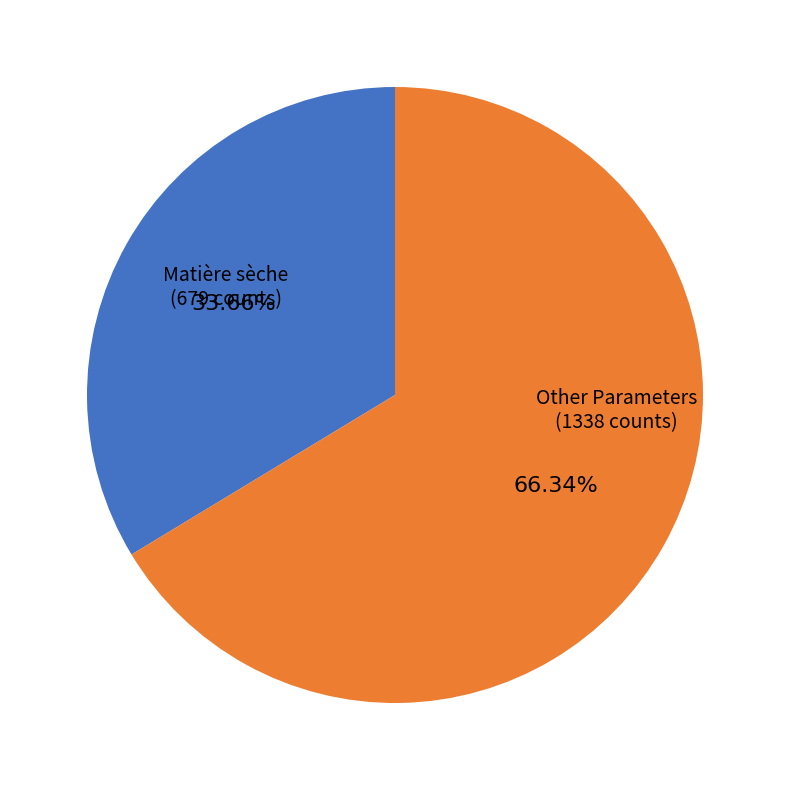

Is there any slice that represents more than half of the pie?

Yes